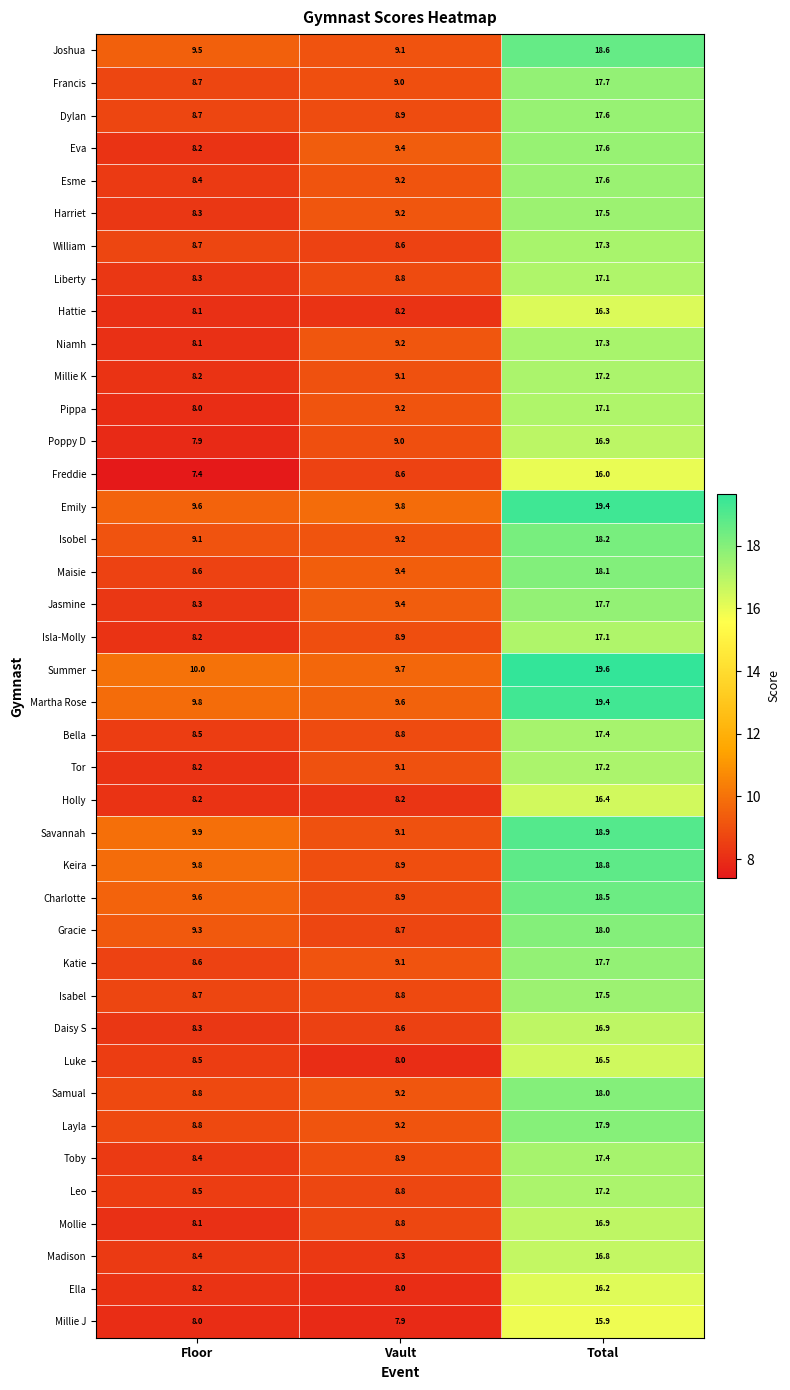

At which category is the sum across all series the highest?

Total